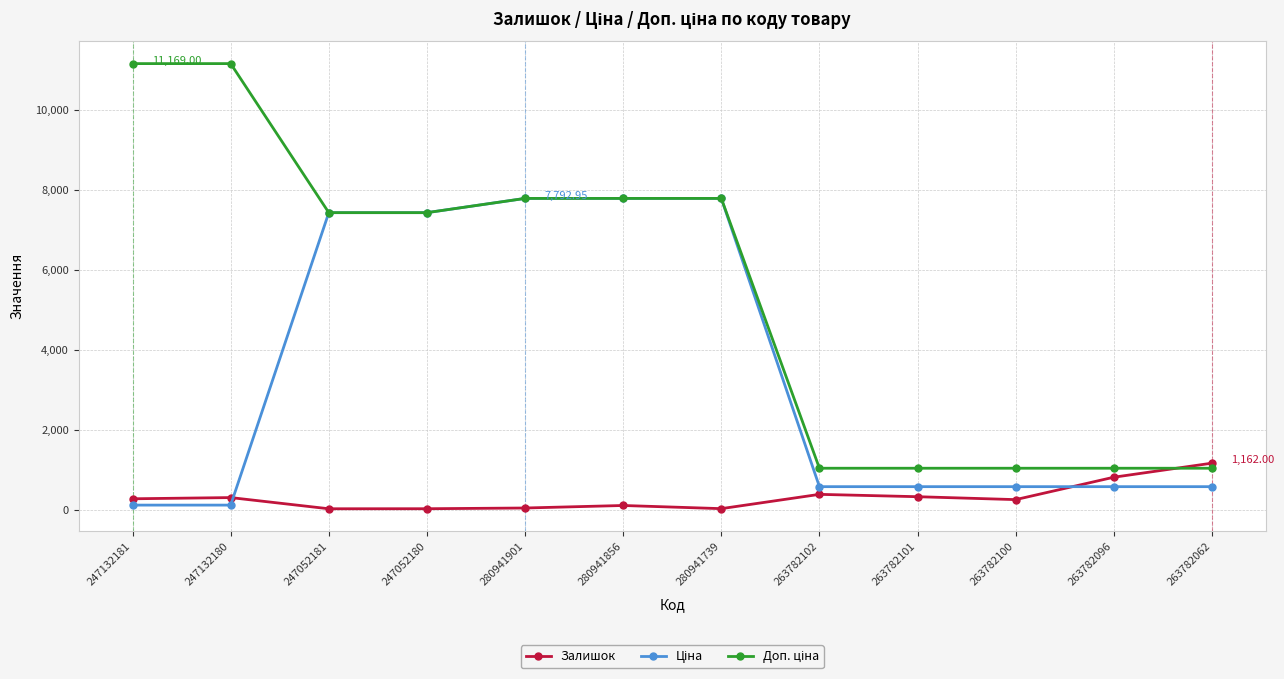

What is the difference between the highest and lowest values at 247052181?

7416.2